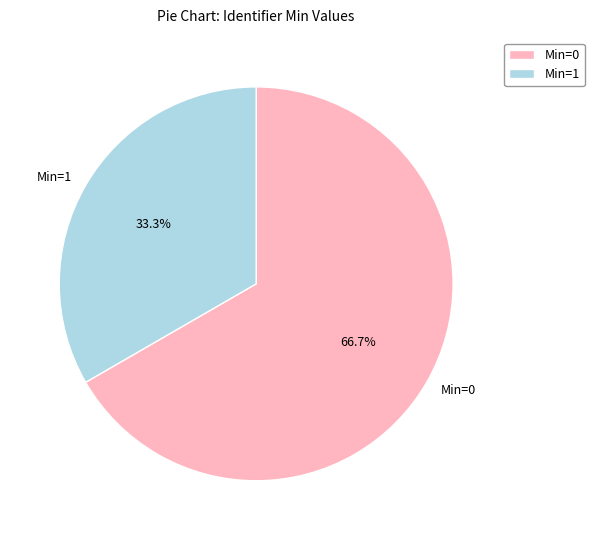

Is the sum of Min=0 and Min=1 greater than half?

Yes